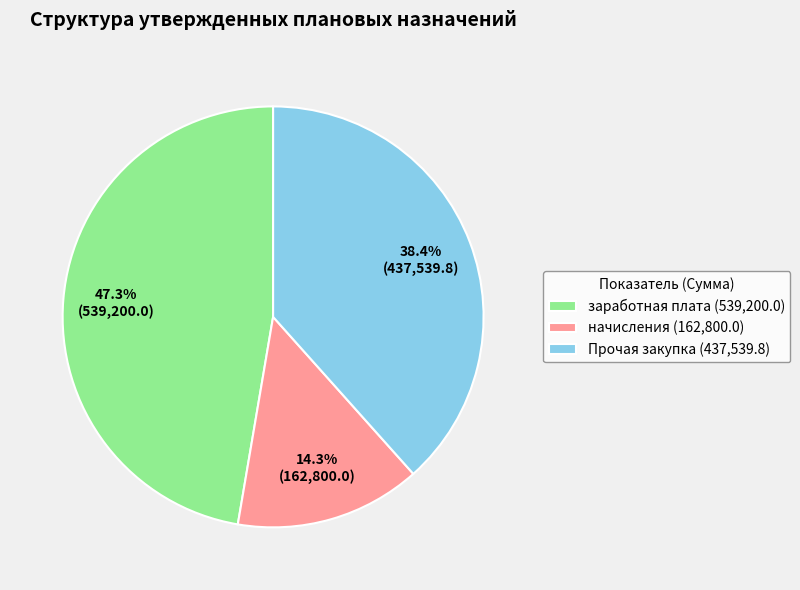

Rank the categories by value from highest to lowest.

заработная плата, Прочая закупка, начисления